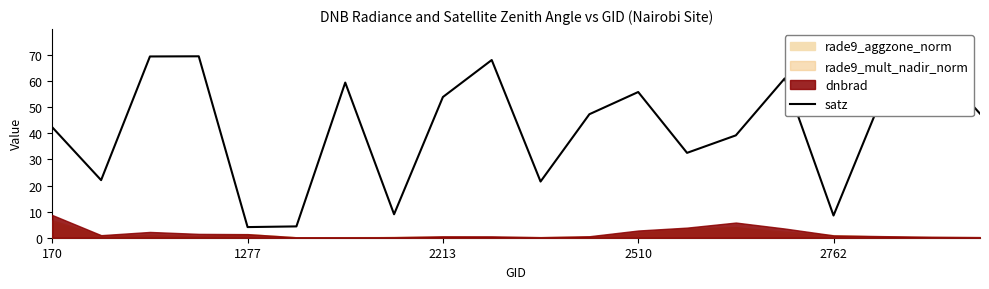

Is it true that satz equals 17.5 at 2510?

False